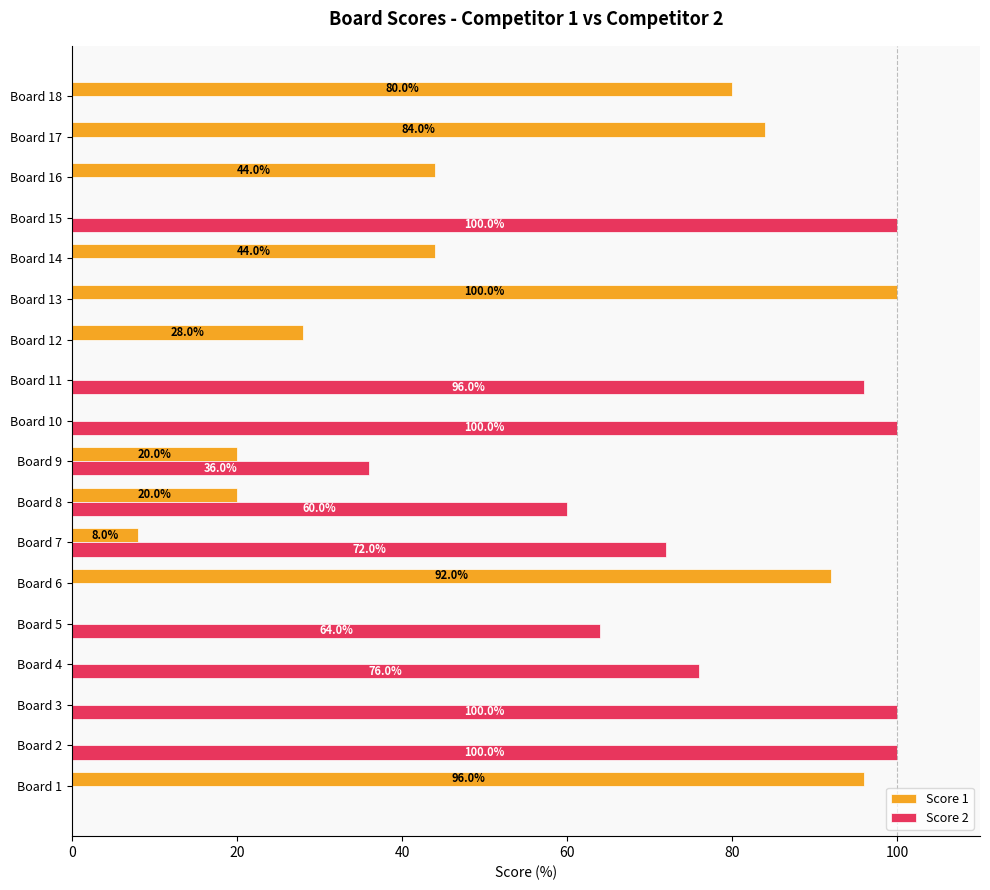

Which series has the largest total across all categories?

Score 2